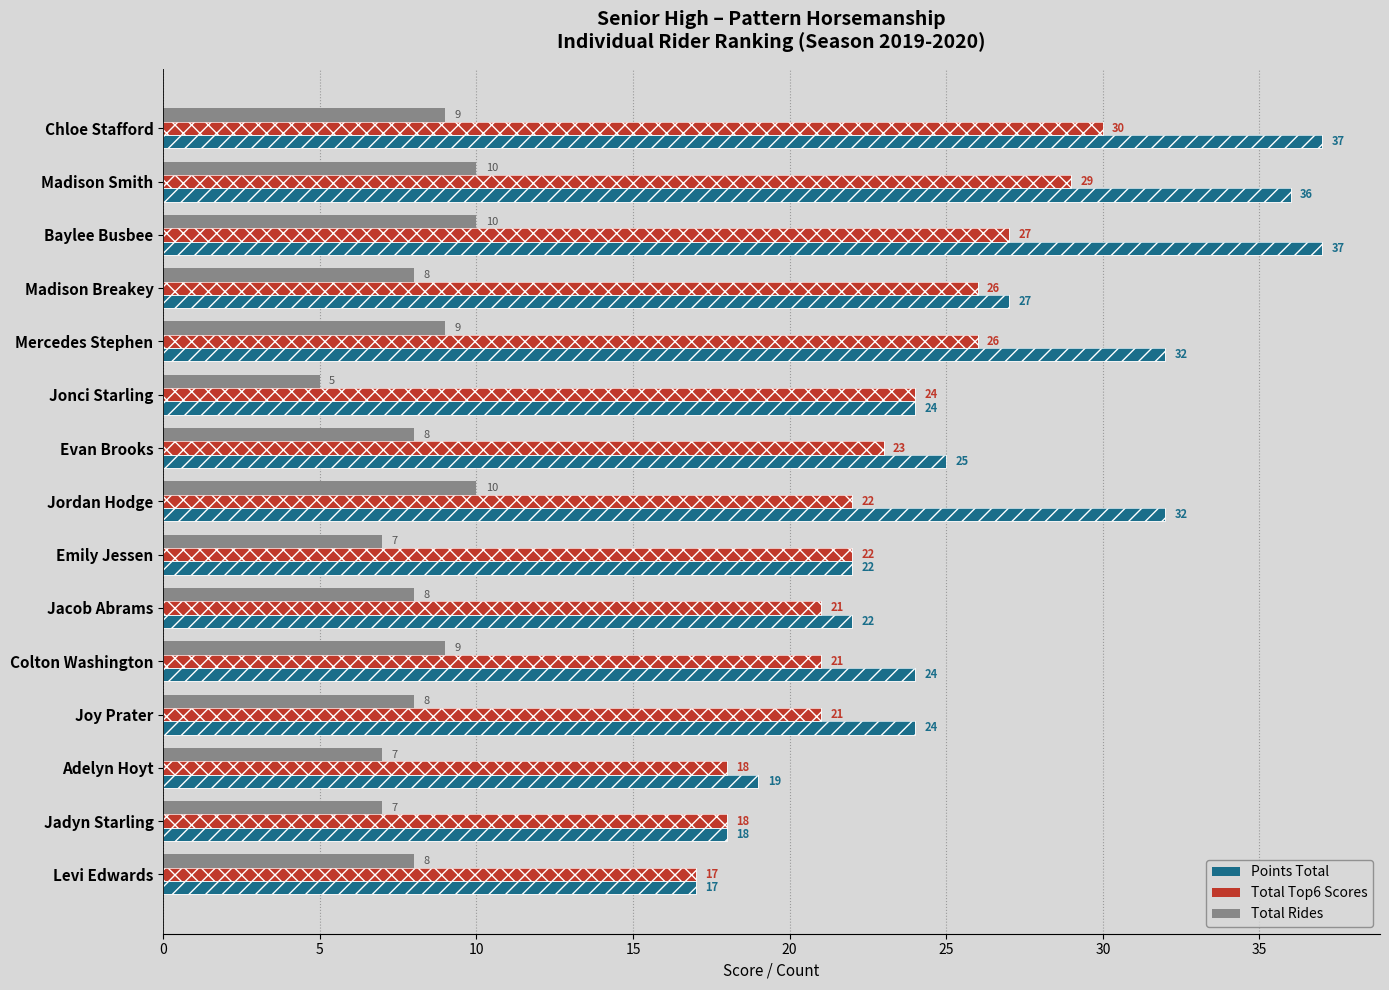

True or false: Total Rides has a value of 10 at Madison Smith.

True